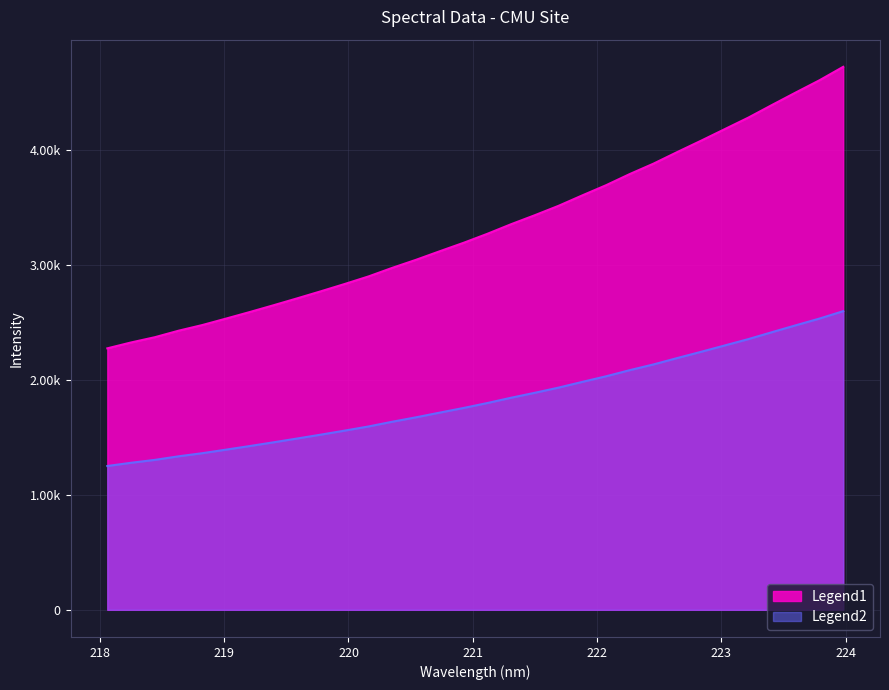

At which label does the data first exceed 3267?

221.1174